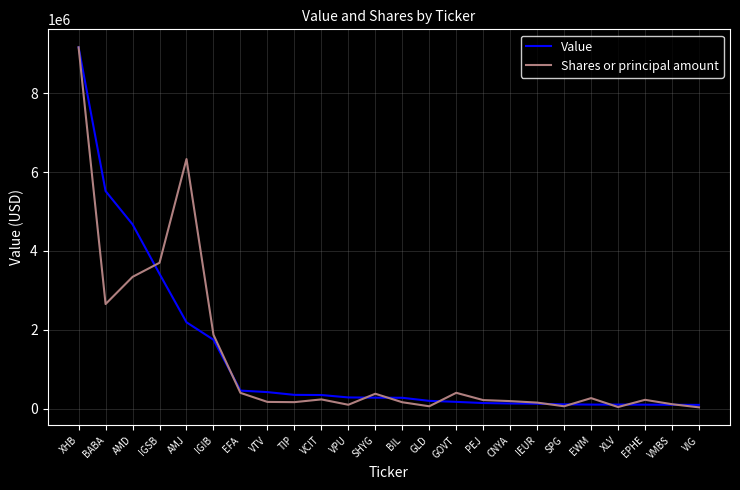

What is the total value across all series at VMBS?

222550.7